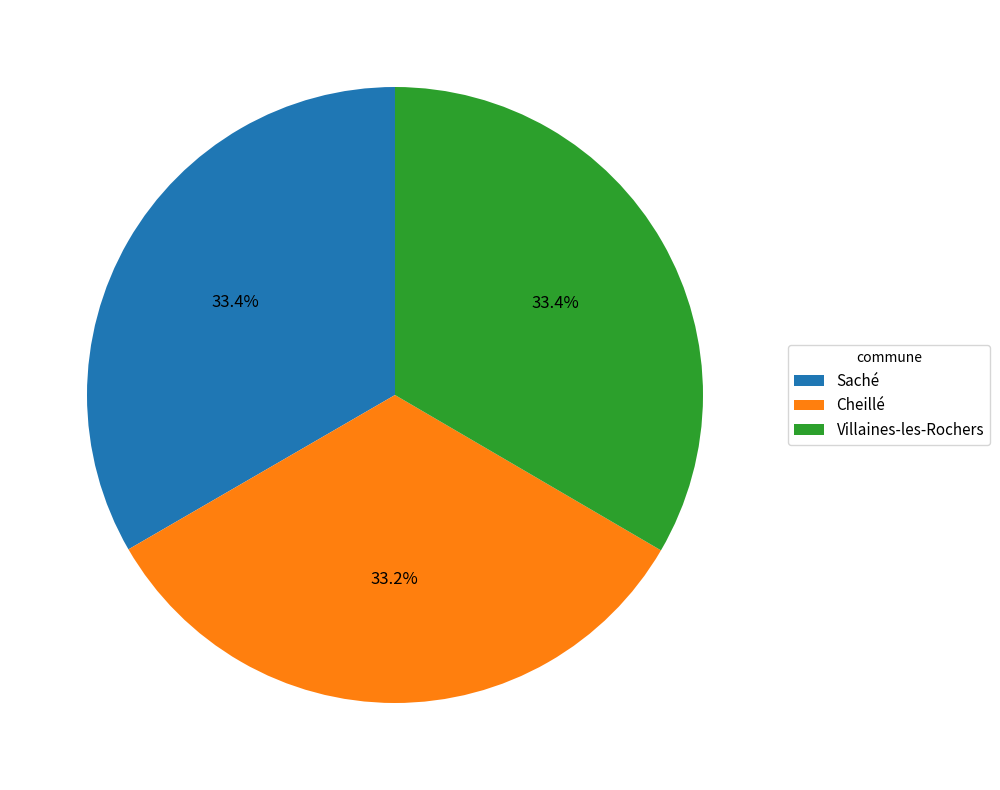

What is the ratio of the value at Cheillé to the value at Saché?

1.0